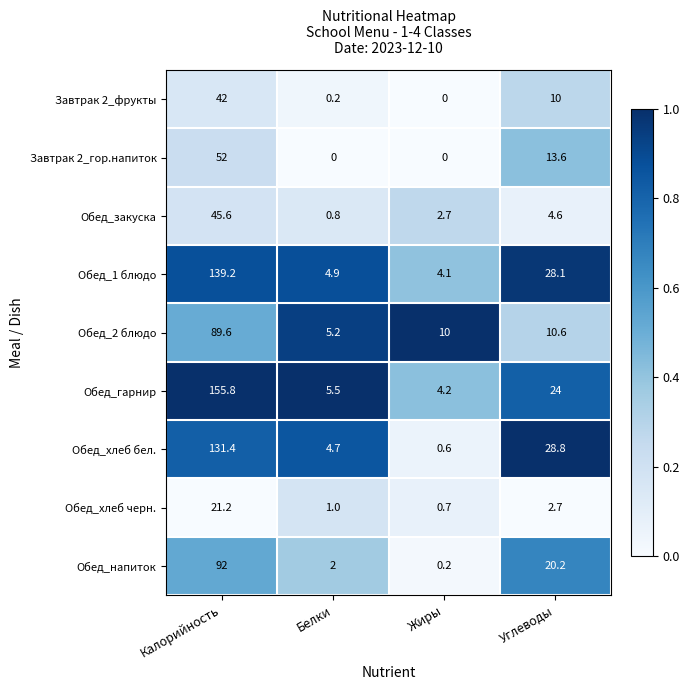

The Обед_хлеб черн. series shows 0.4 at Жиры. True or false?

False